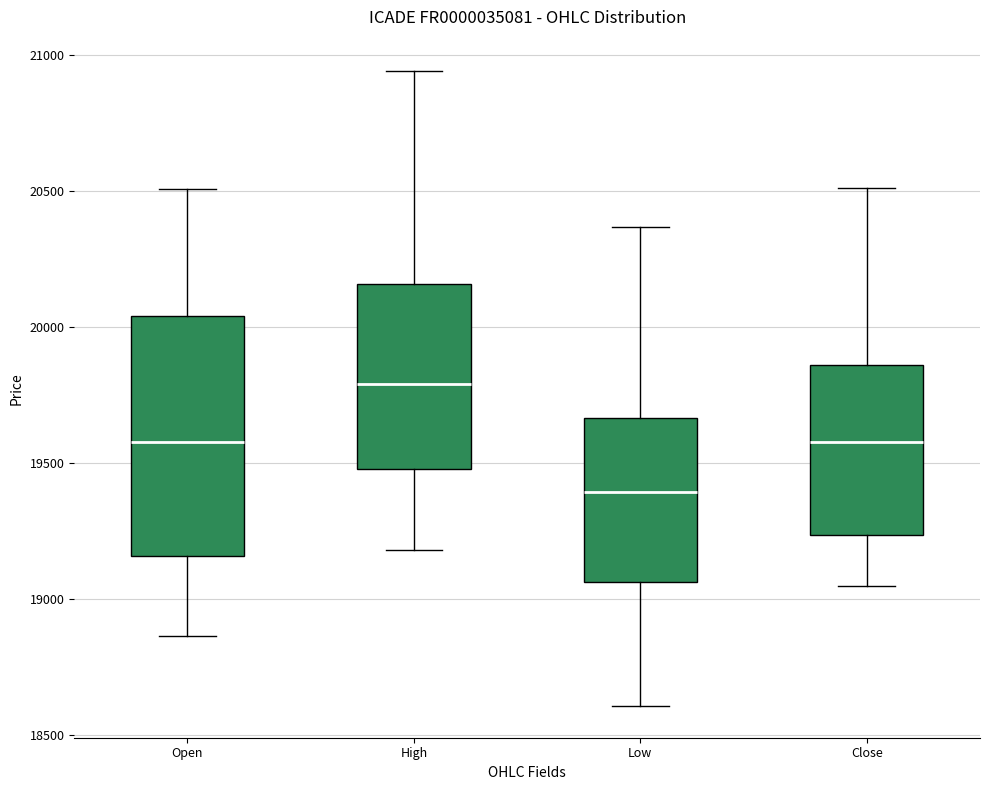

Comparing the boxes themselves (not the whiskers), which one is the tallest?

Open